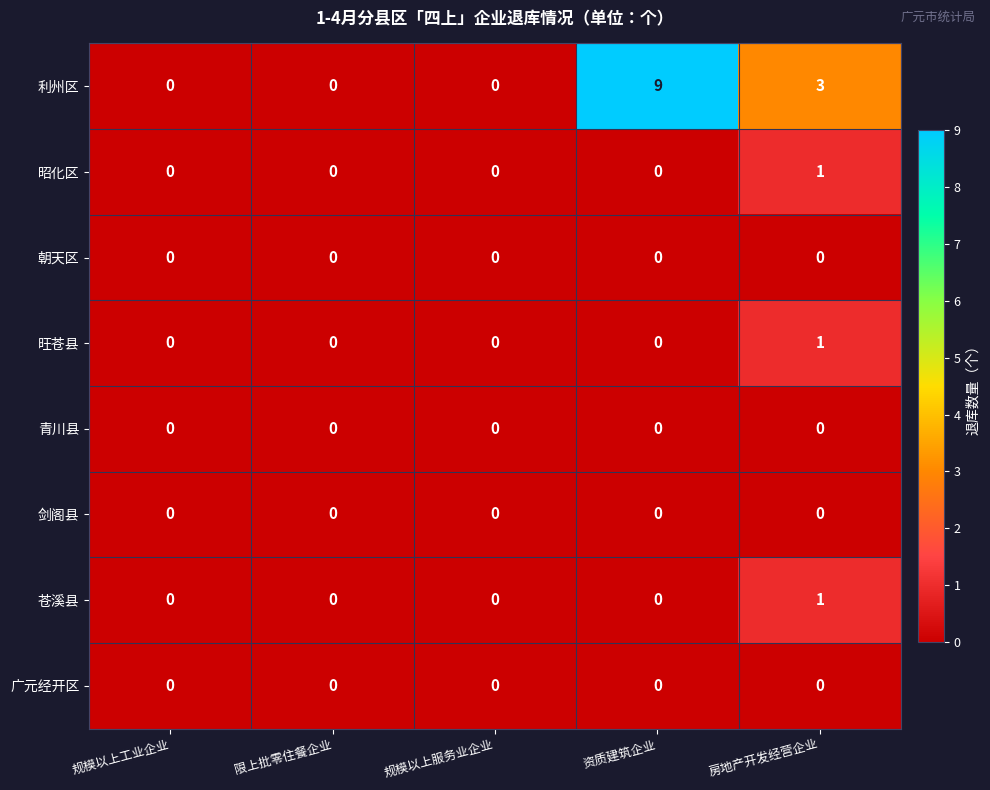

Is it true that 苍溪县 equals -1 at 资质建筑企业?

False